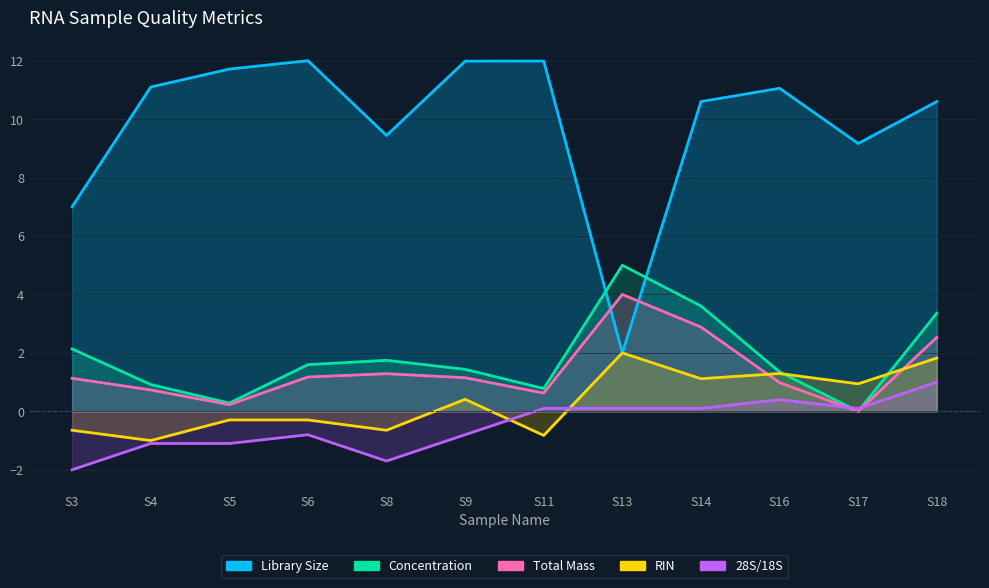

What is the average value of the Library Size series?

9.9